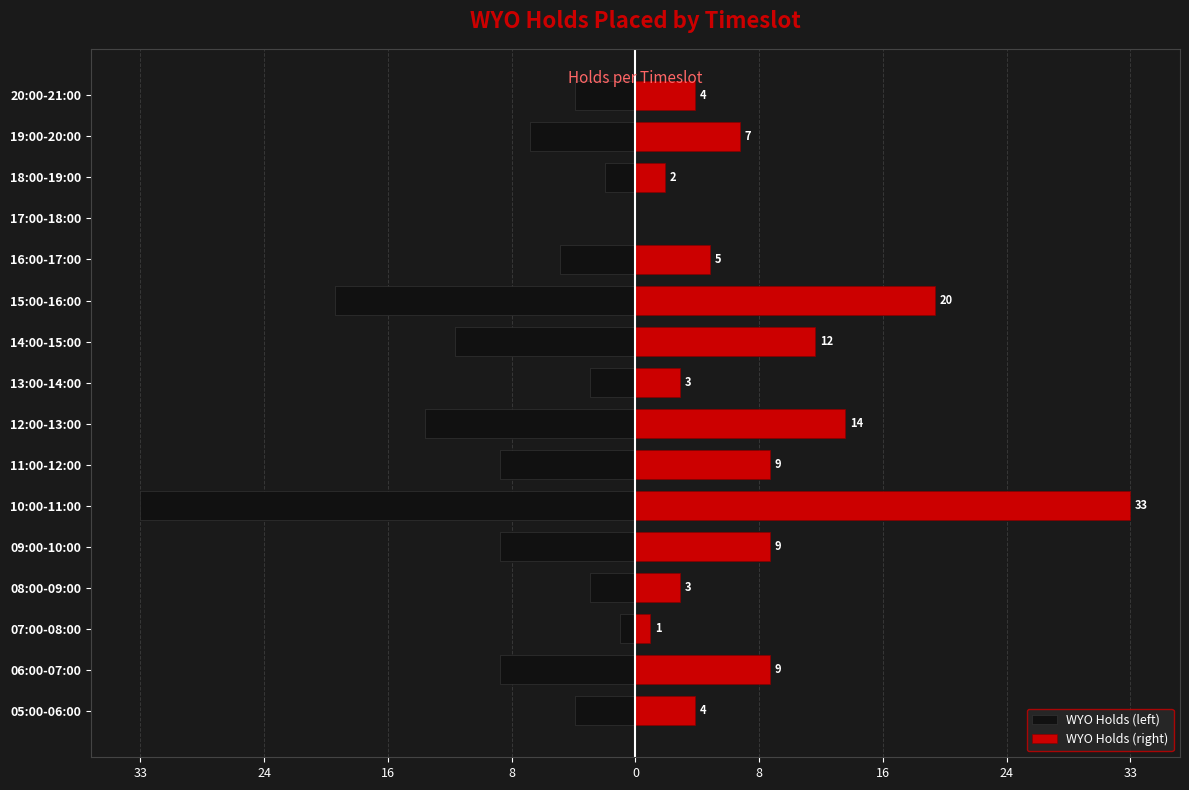

Reading right to left, transcribe all the data shown in this chart.

WYO Holds (left): -4	-7	-2	0	-5	-20	-12	-3	-14	-9	-33	-9	-3	-1	-9	-4
WYO Holds (right): 4	7	2	0	5	20	12	3	14	9	33	9	3	1	9	4